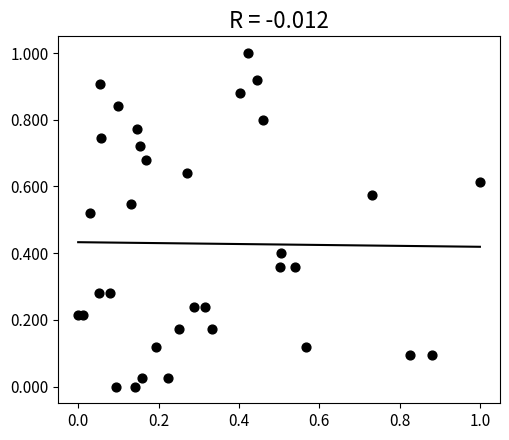

What is the range of Y values (max minus min)?

1.0